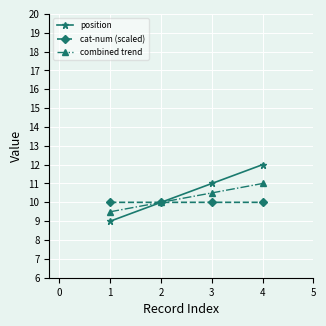

What is the difference between the maximum and minimum values in the combined trend series?

1.5